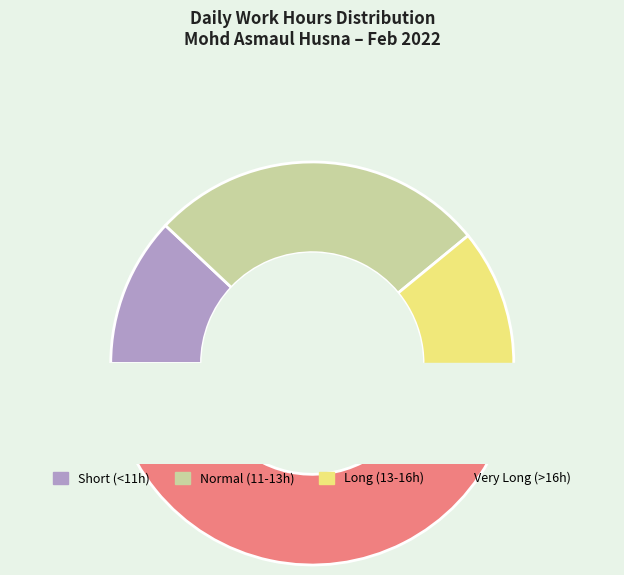

True or false: Day 19 accounts for 1% of the total.

False